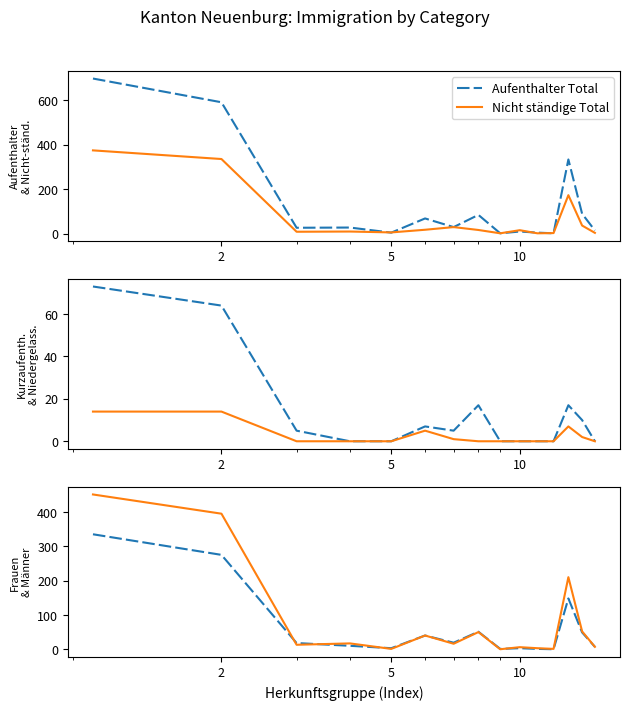

True or false: Niedergelassene Total and Frauen intersect in this chart.

False